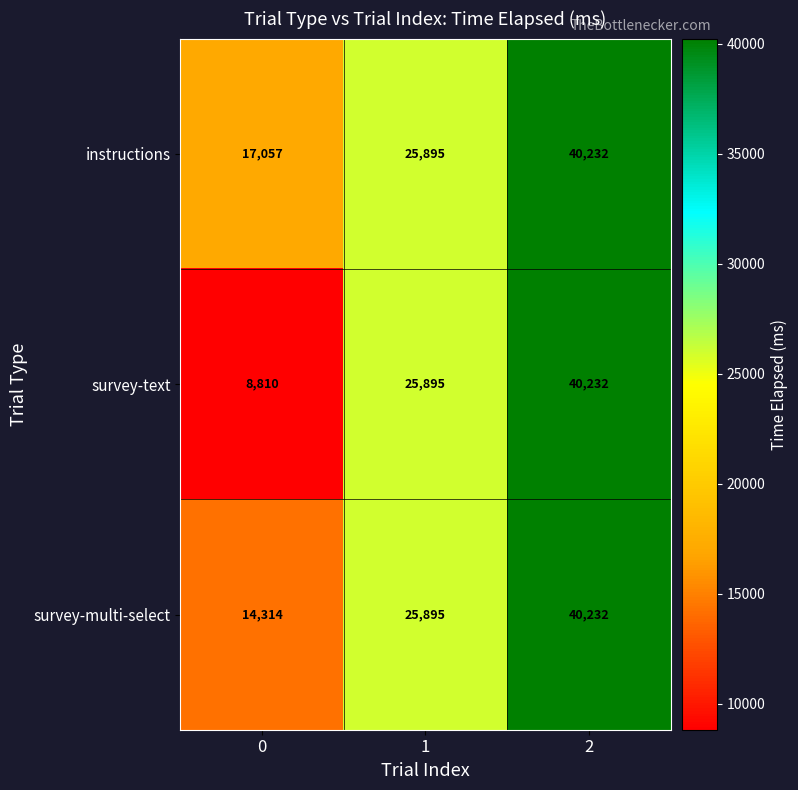

Which series has the widest spread of values?

survey-text